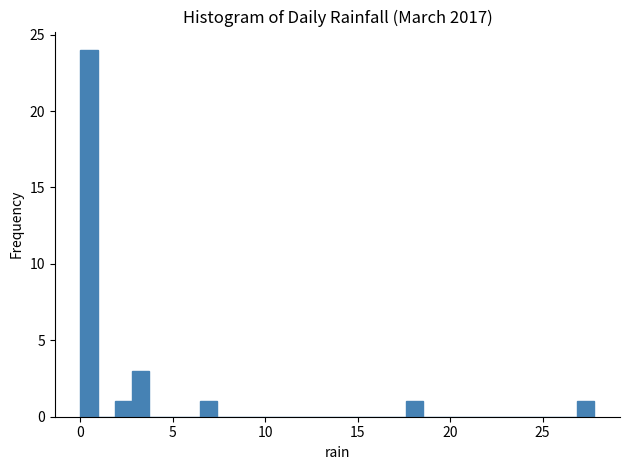

Around what value on the x-axis is the tallest bar? Give the approximate position of its centre, as read against the axis.

0.5